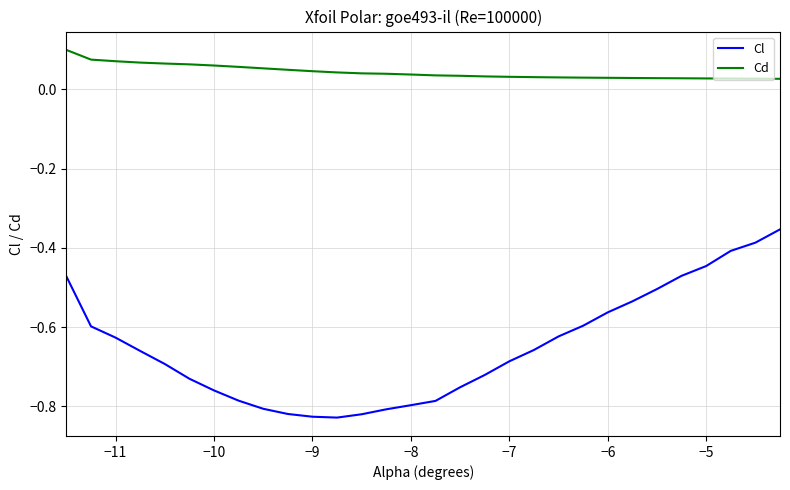

Rank the series by their maximum value, from highest to lowest.

Cd, Cl